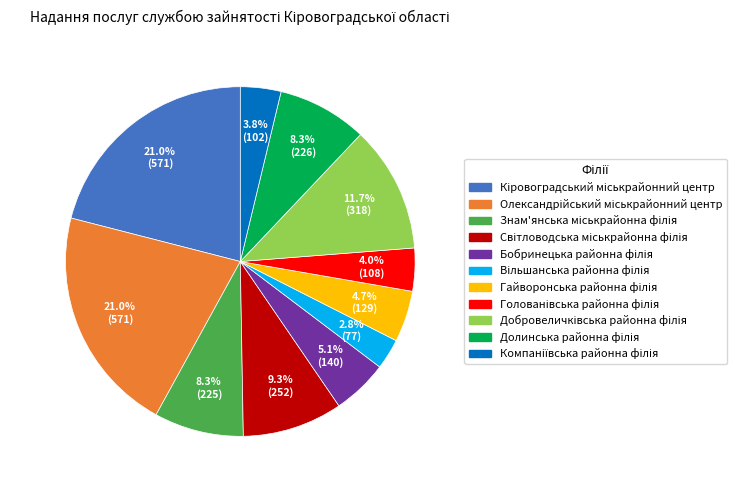

Does any single category account for the majority?

No